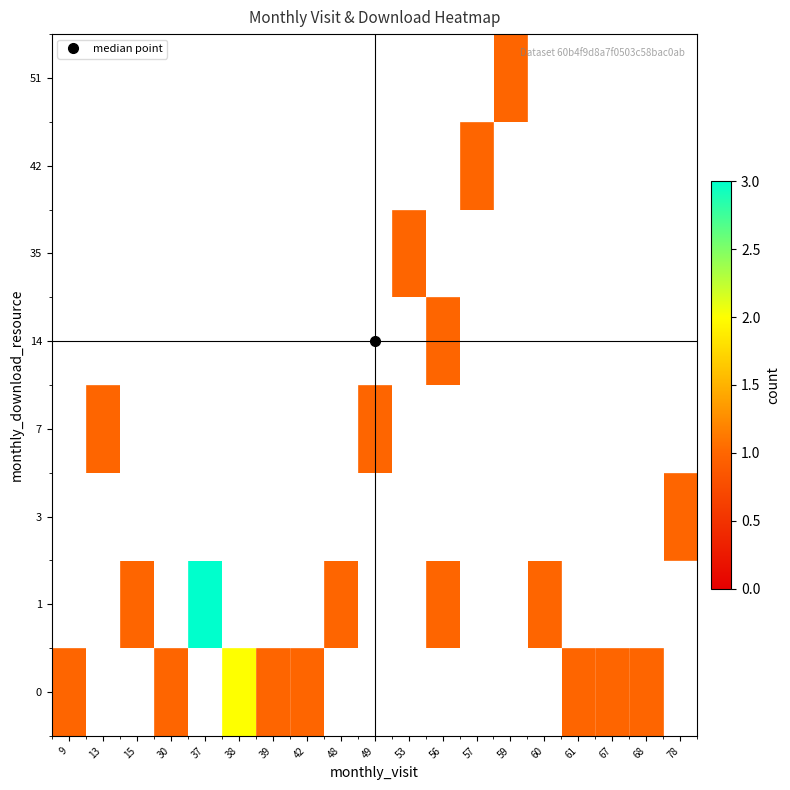

At which category does the chart reach its minimum across all series?

9